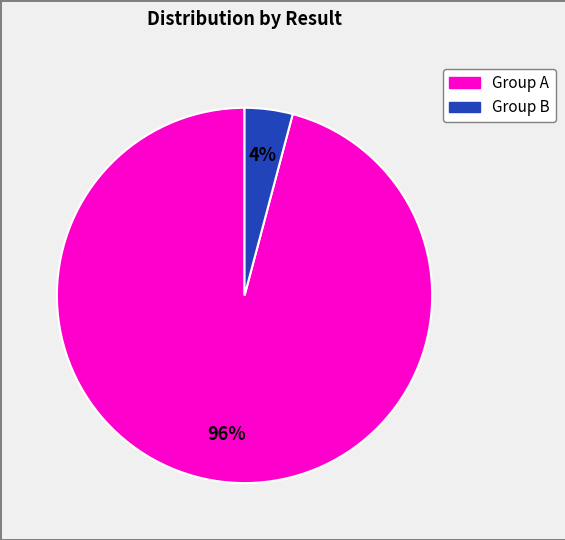

To the nearest percent, what is the difference between the largest and smallest slice percentages?

92%